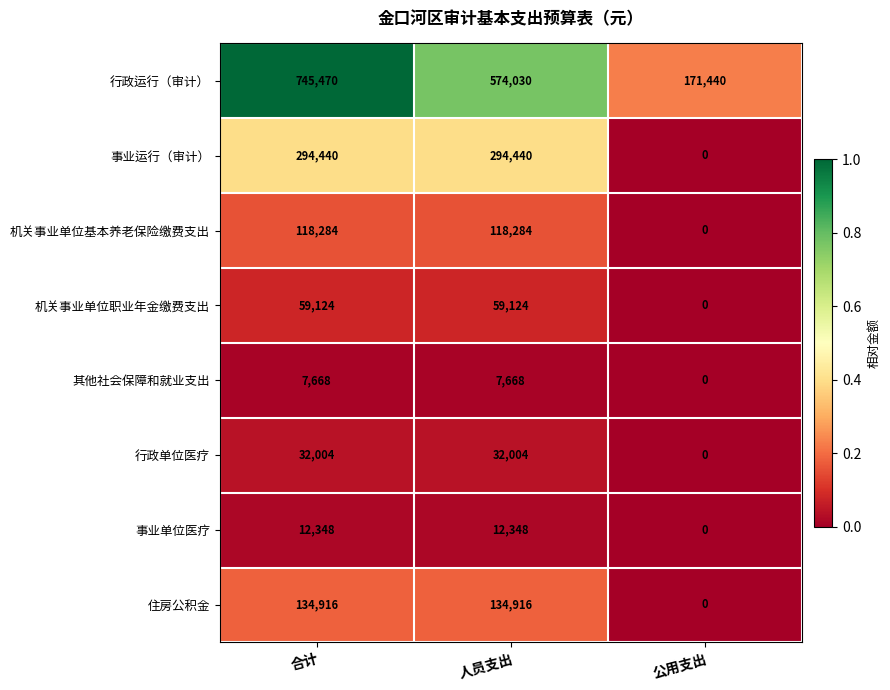

Reading right to left, transcribe all the data shown in this chart.

行政运行（审计）: 公用支出=171440	人员支出=574030	合计=745470
事业运行（审计）: 公用支出=0	人员支出=294440	合计=294440
机关事业单位基本养老保险缴费支出: 公用支出=0	人员支出=118284	合计=118284
机关事业单位职业年金缴费支出: 公用支出=0	人员支出=59124	合计=59124
其他社会保障和就业支出: 公用支出=0	人员支出=7668	合计=7668
行政单位医疗: 公用支出=0	人员支出=32004	合计=32004
事业单位医疗: 公用支出=0	人员支出=12348	合计=12348
住房公积金: 公用支出=0	人员支出=134916	合计=134916